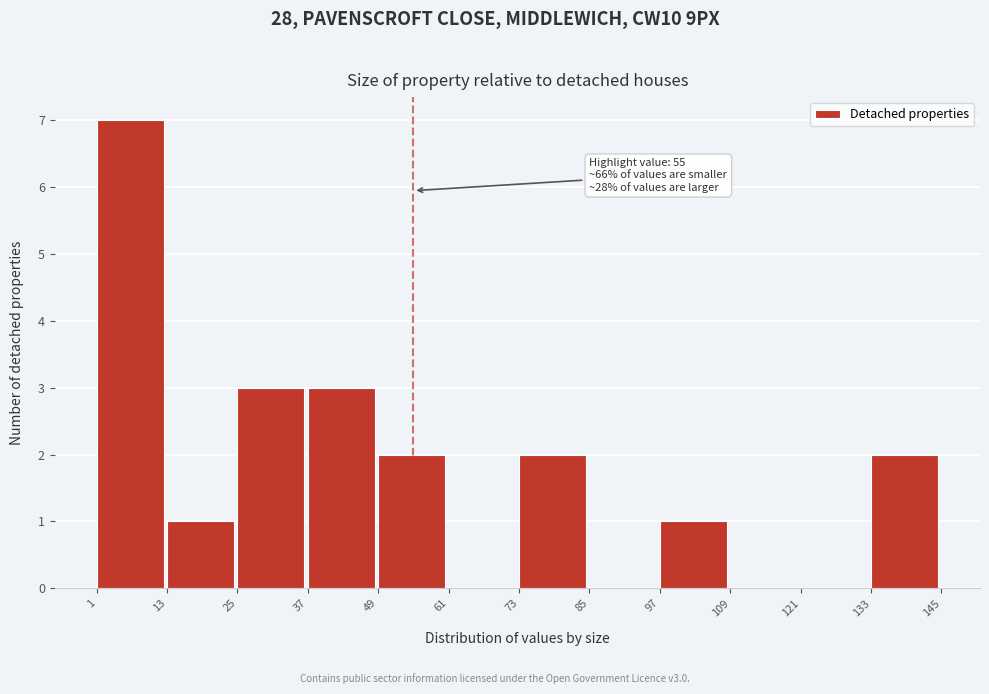

Over which range of the x-axis is the bar tallest?

1 to 13